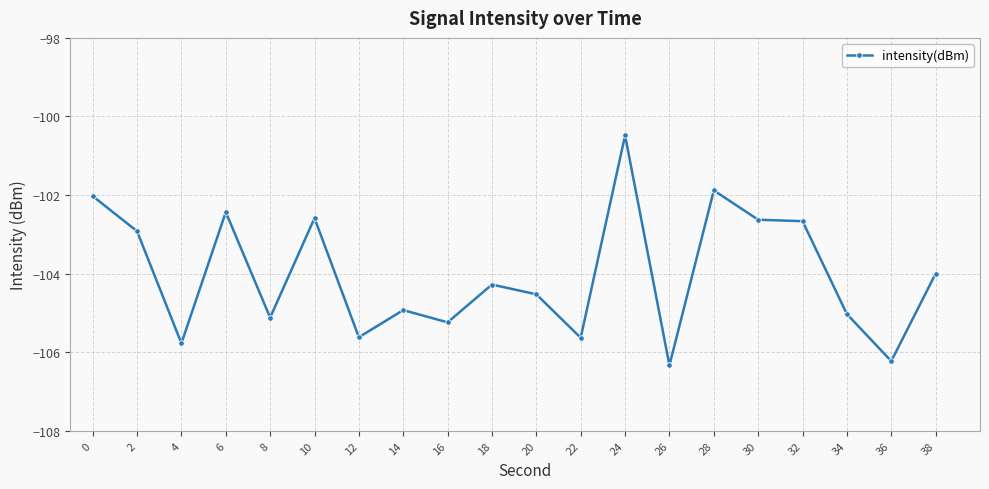

Is it true that the value at 12 is -105.6?

True